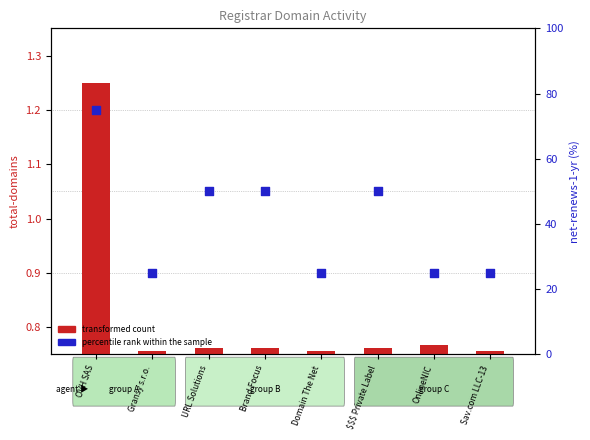

At which category is the sum across all series the highest?

OVH SAS